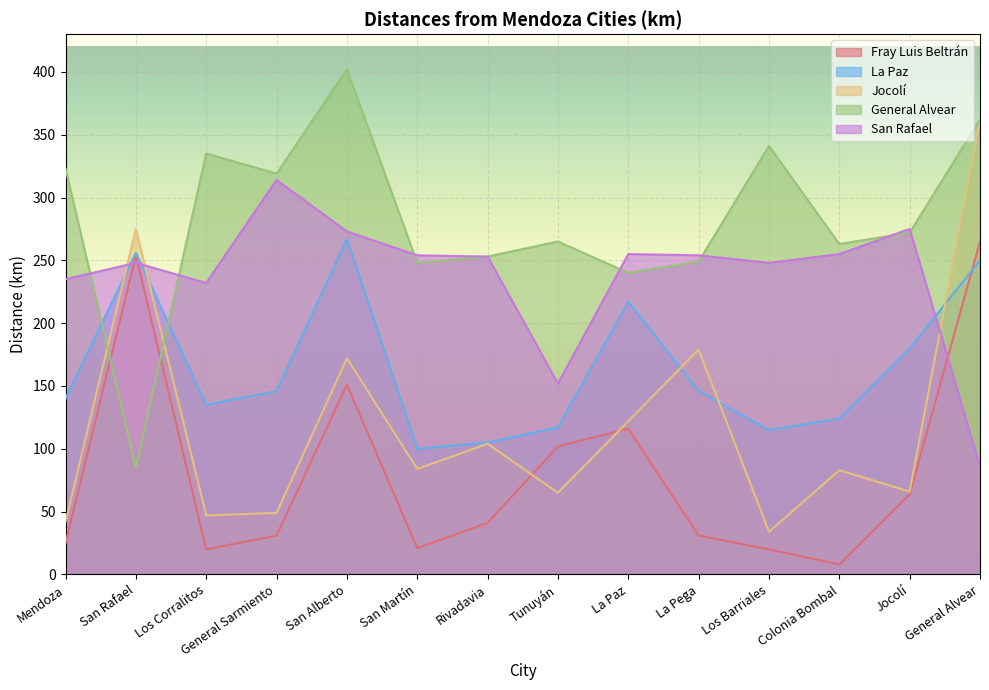

Between Los Barriales and Colonia Bombal, which series saw the biggest shift?

General Alvear